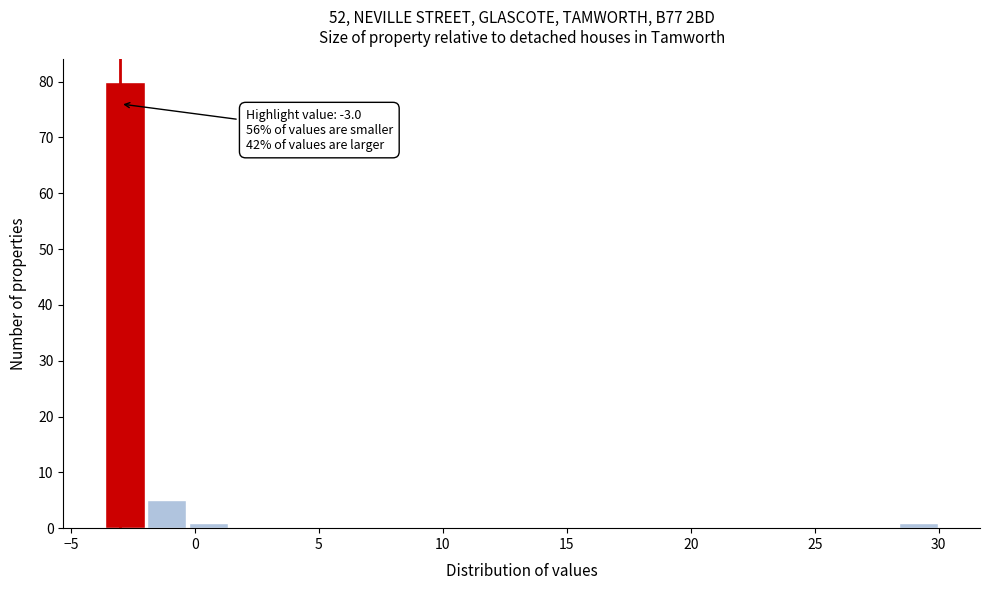

Around what value on the x-axis is the tallest bar? Give the approximate position of its centre, as read against the axis.

-3.0